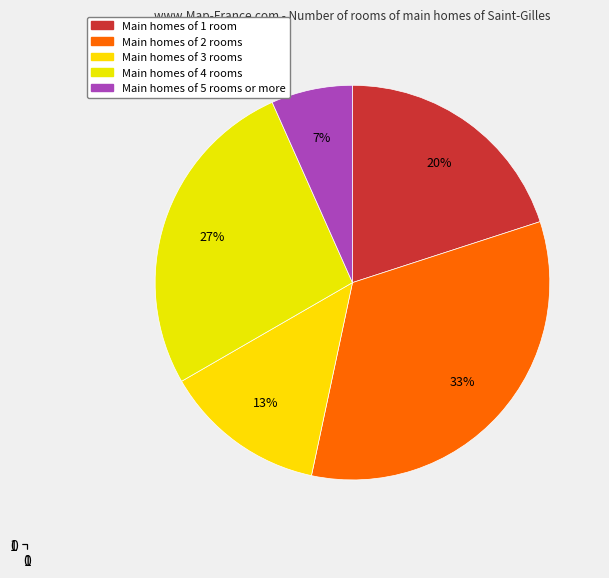

How many segments does this pie chart have?

5